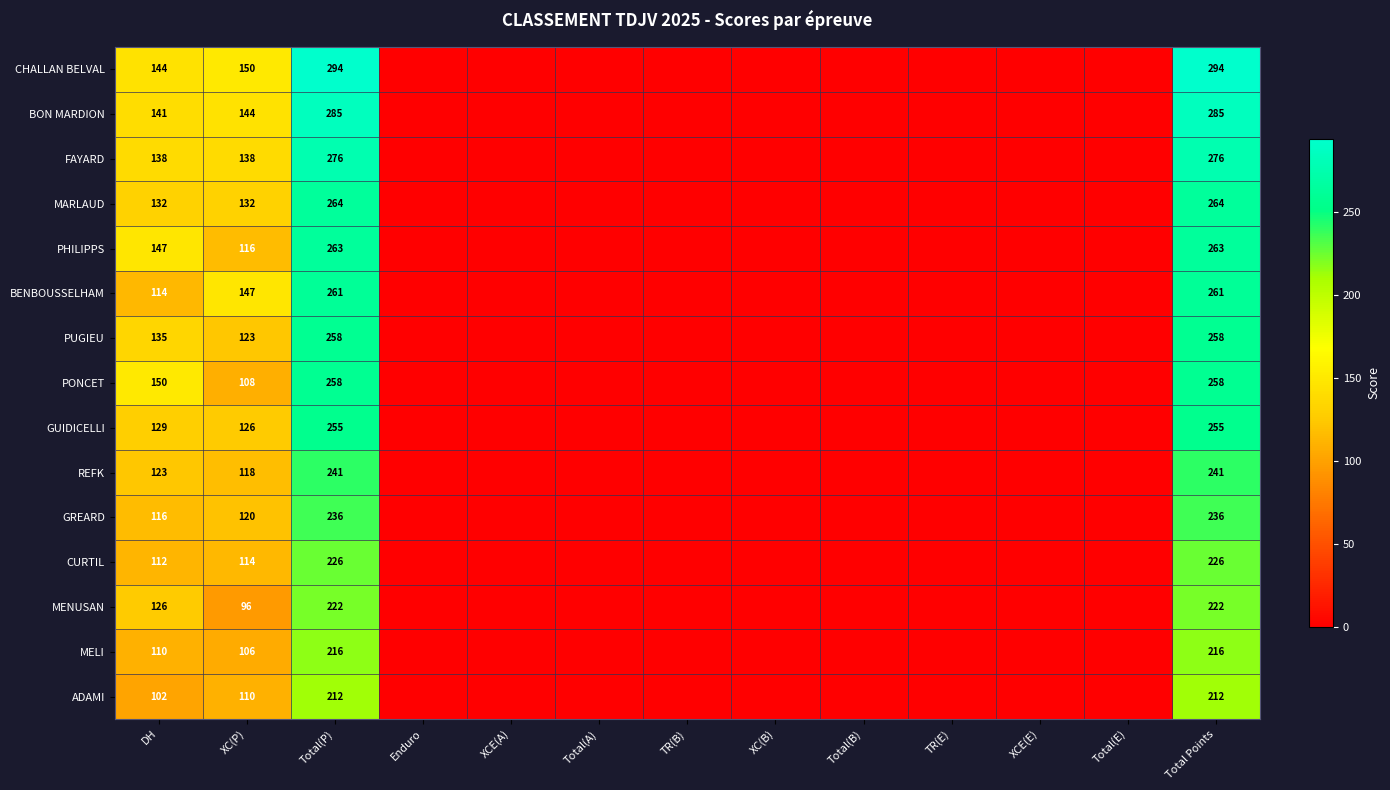

At DH, list the series in order from largest to smallest.

PONCET, PHILIPPS, CHALLAN BELVAL, BON MARDION, FAYARD, PUGIEU, MARLAUD, GUIDICELLI, MENUSAN, REFK, GREARD, BENBOUSSELHAM, CURTIL, MELI, ADAMI